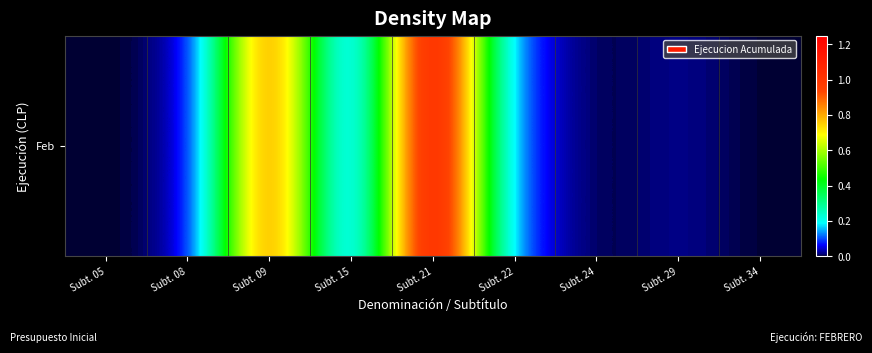

True or false: the data shows 0 at Subt. 15.

True